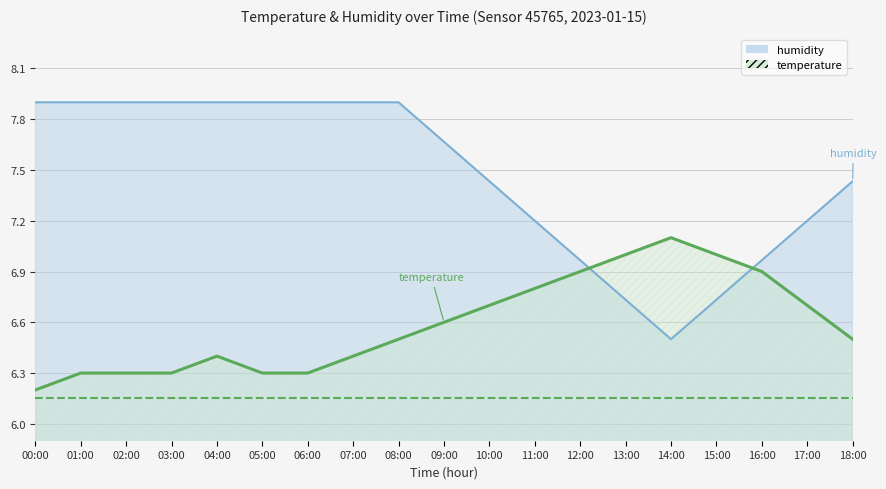

What is the difference between the second highest and minimum values in the temperature series?

0.8